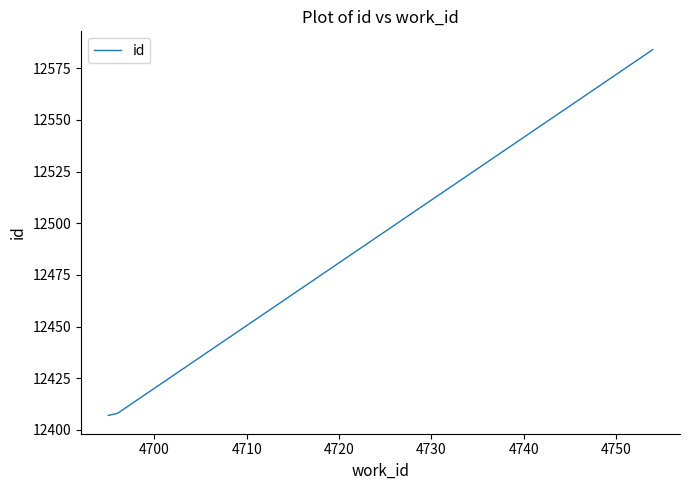

What is the maximum value shown in the chart?

12584